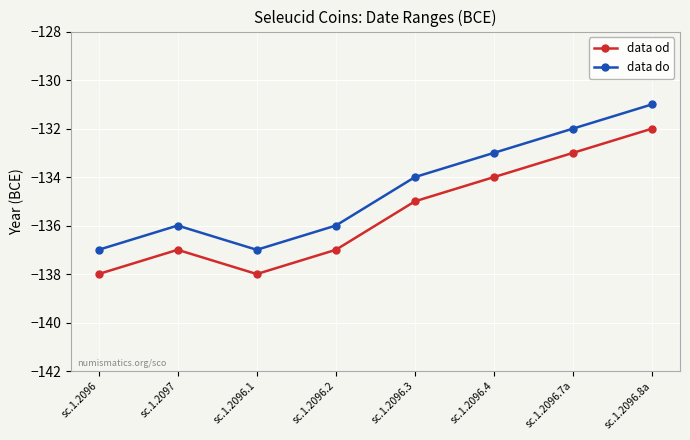

Where does the data do series first go above -134?

sc.1.2096.4